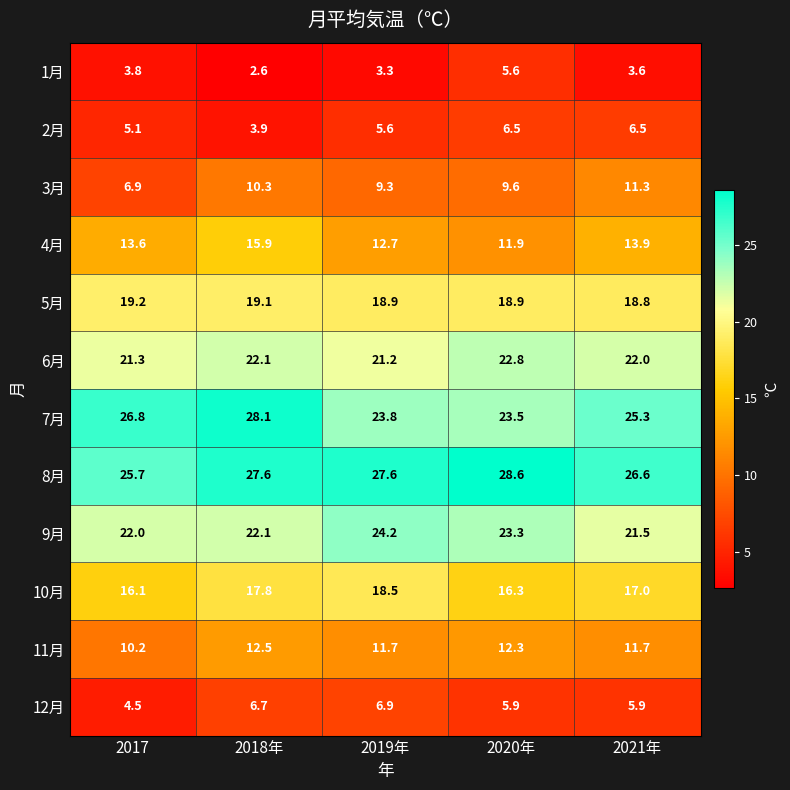

What is the average value of the 8月 series?

27.2